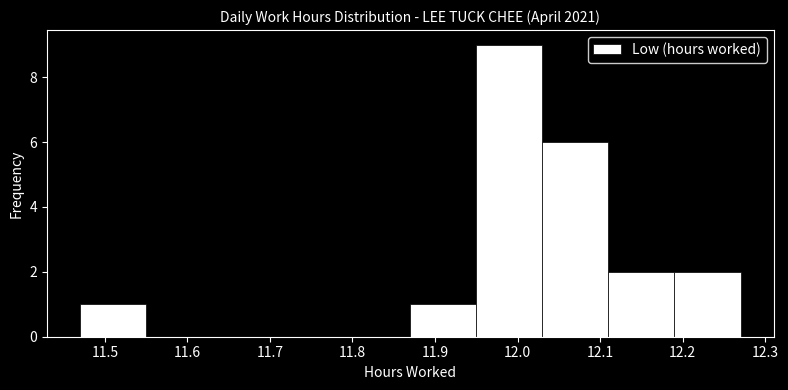

Over which range of the x-axis is the bar tallest?

11.95 to 12.03